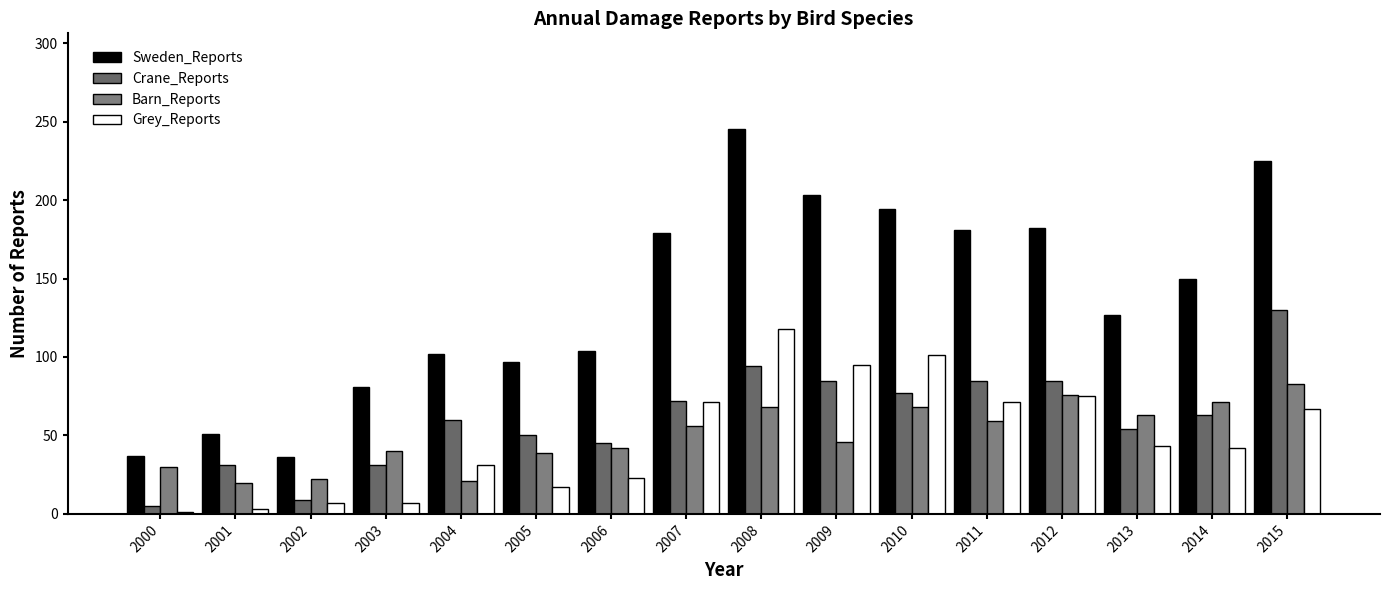

What is the difference between the maximum and minimum values in the Sweden_Reports series?

209